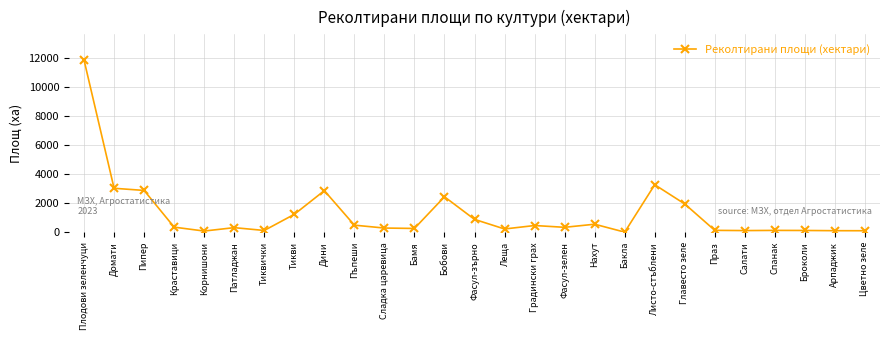

At which label does the data first exceed 334?

Плодови зеленчуци